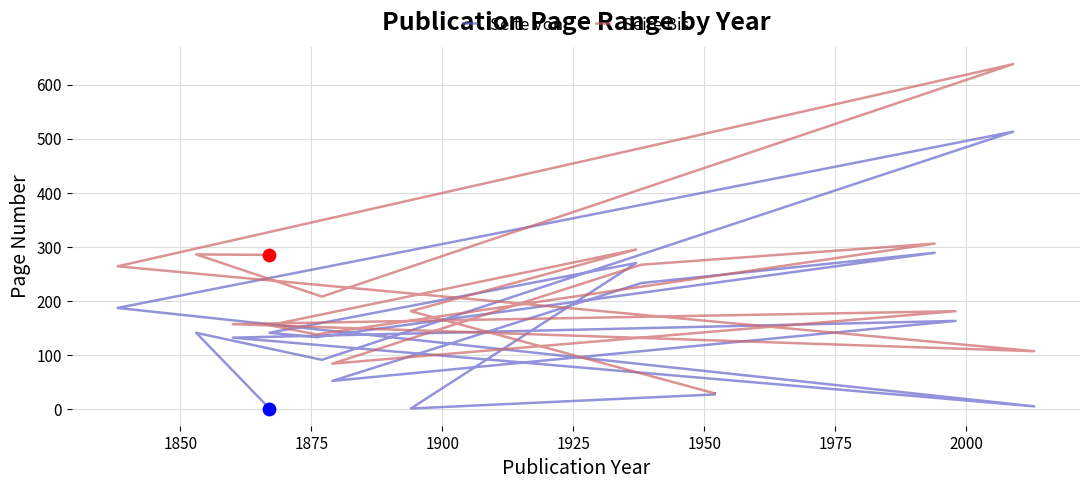

Is the value of Seite Von at 9 greater than the value of Seite Bis at 14?

No